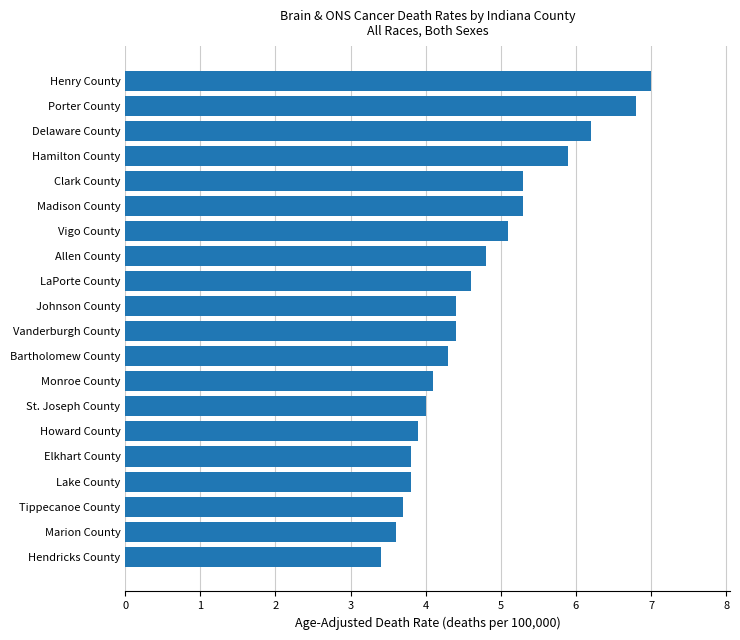

What is the approximate value at Monroe County?

4.1